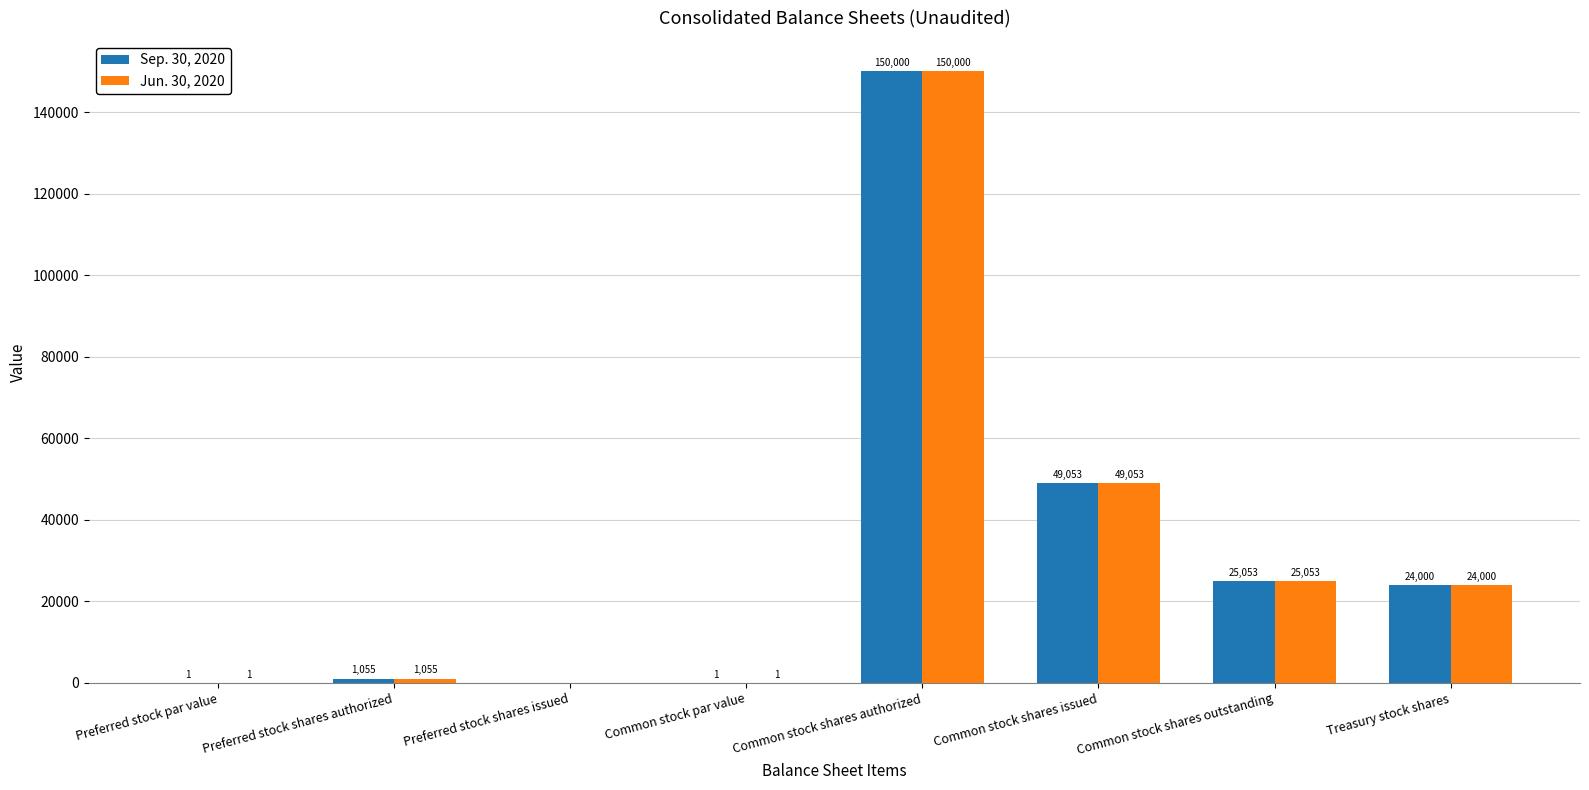

What is the sum of the Sep. 30, 2020 values at Common stock shares issued and Preferred stock shares issued?

49053